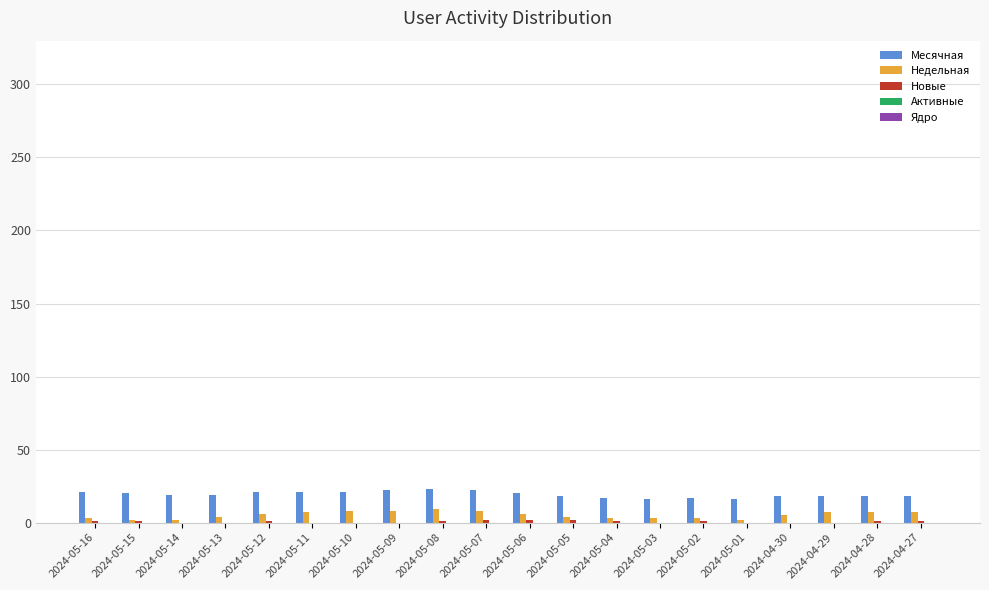

How many Новые values are between 0 and 1?

17